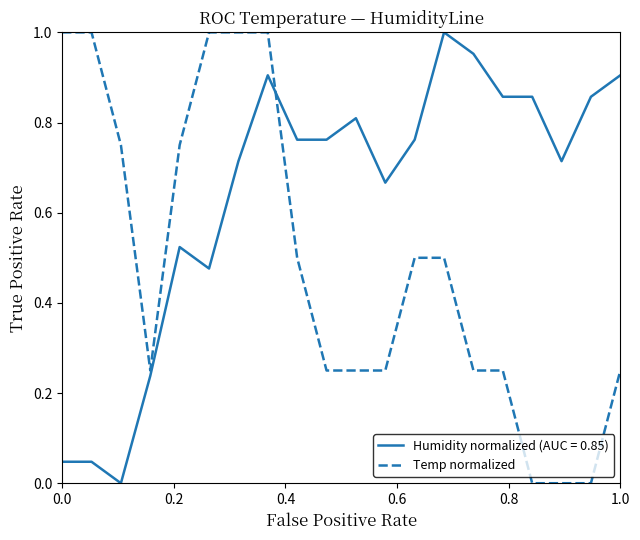

Rank the series by their average value, from highest to lowest.

Humidity normalized (AUC = 0.85), Temp normalized